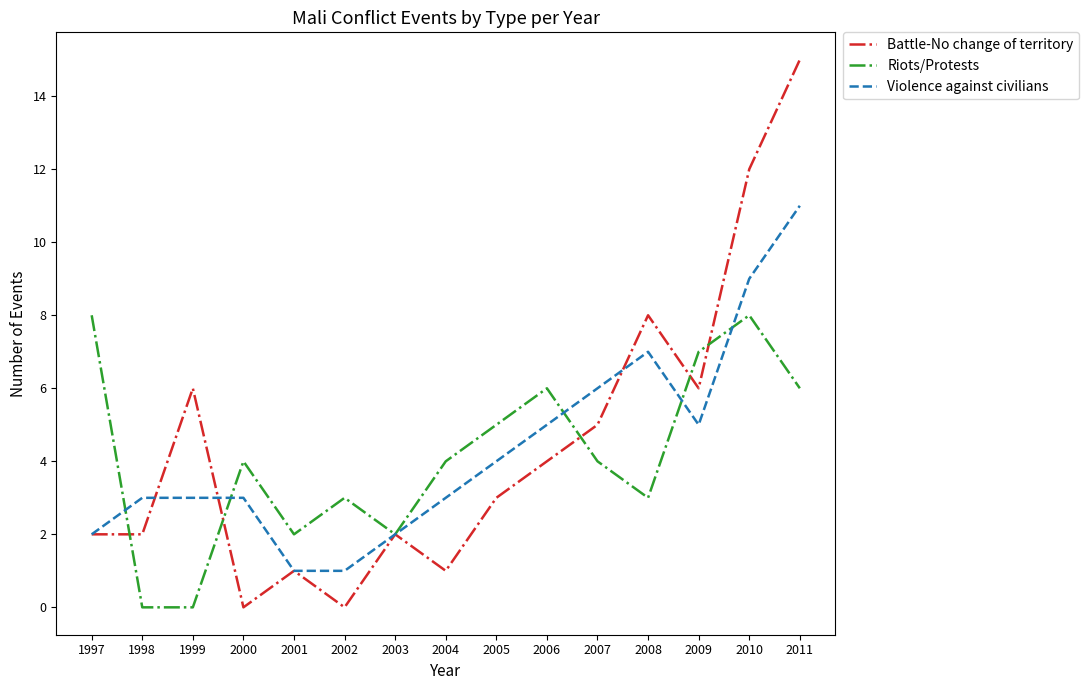

Which series has the largest range (max minus min)?

Battle-No change of territory